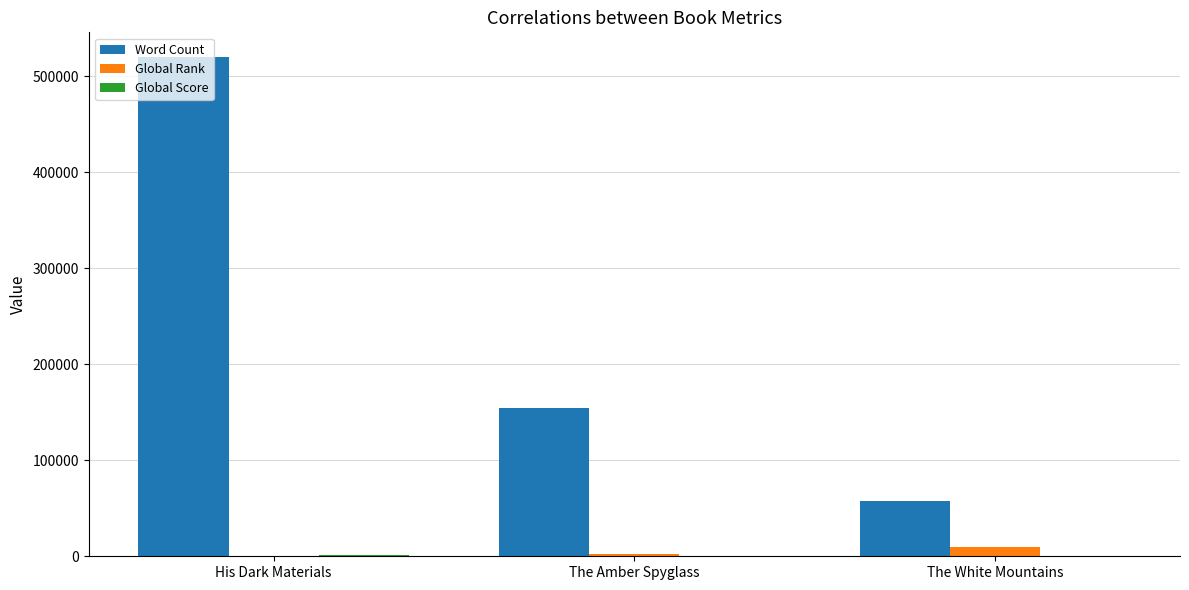

At which category is the sum across all series the highest?

His Dark Materials